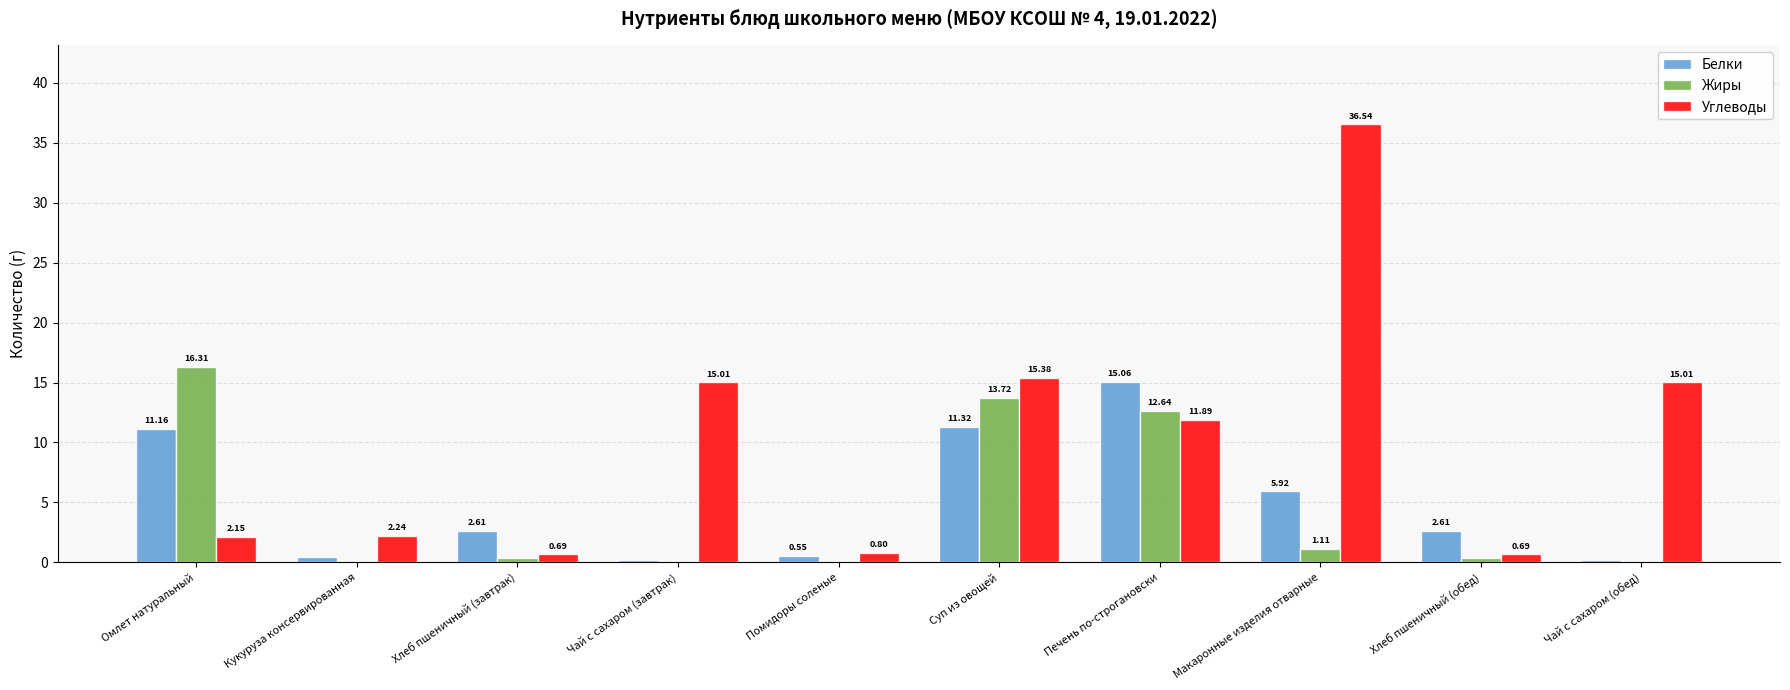

Which series has the largest range (max minus min)?

Углеводы